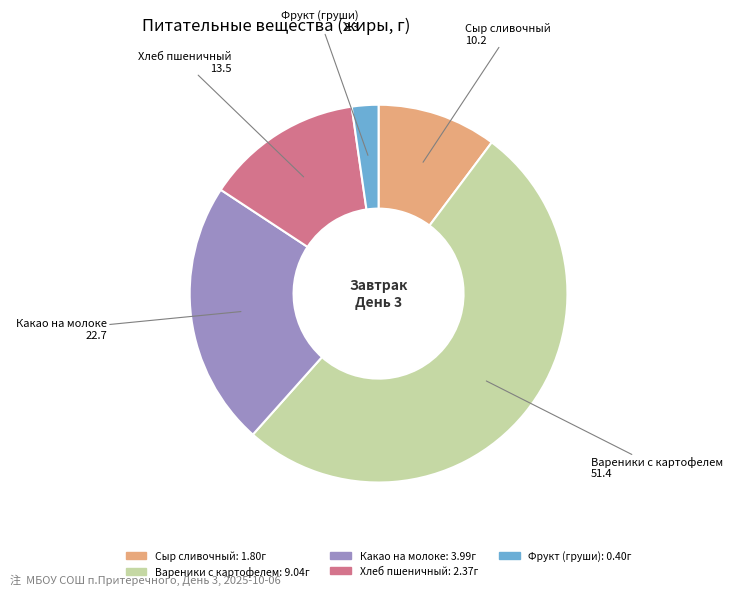

The Хлеб пшеничный slice represents 8% of the pie. True or false?

False